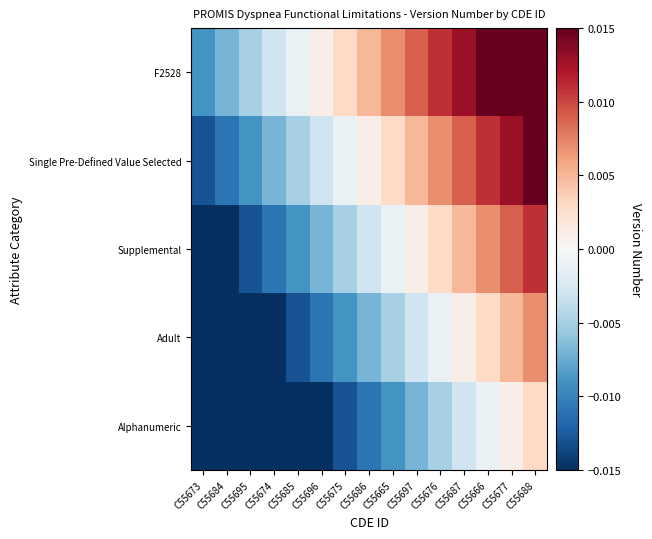

List the series in order of their peak value, lowest first.

Alphanumeric, Adult, Supplemental, Single Pre-Defined Value Selected, F2528